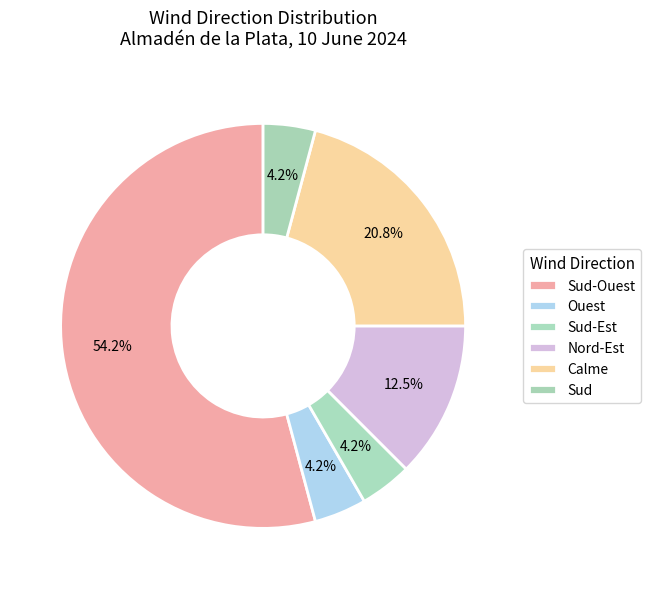

Which slice is the largest?

Sud-Ouest